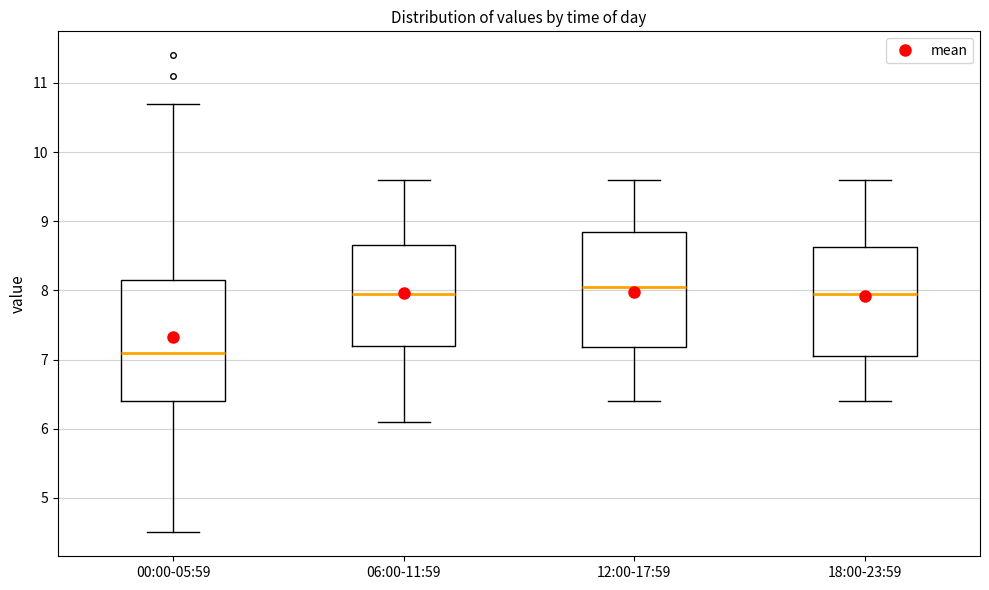

Which box's median line is the highest?

12:00-17:59